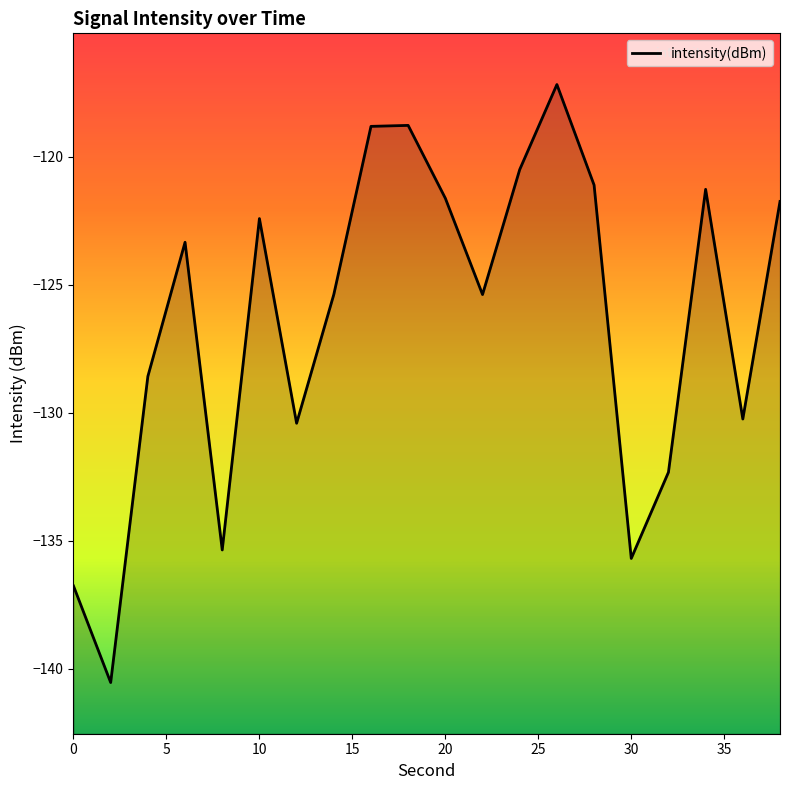

What is the difference between the maximum and minimum values?

23.4